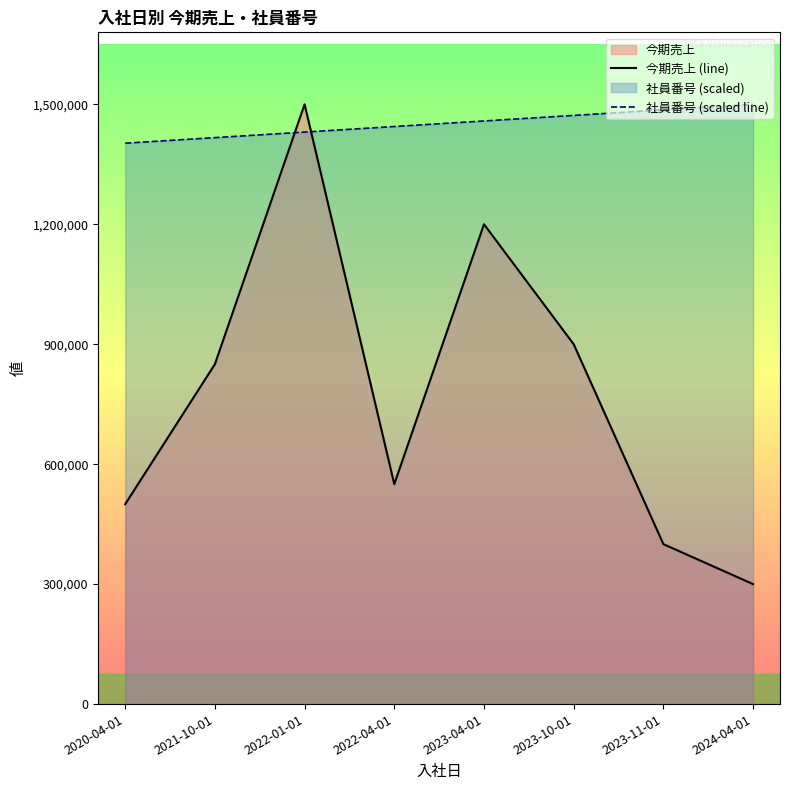

Read the 今期売上 (line) value at 2022-01-01.

1500000.0